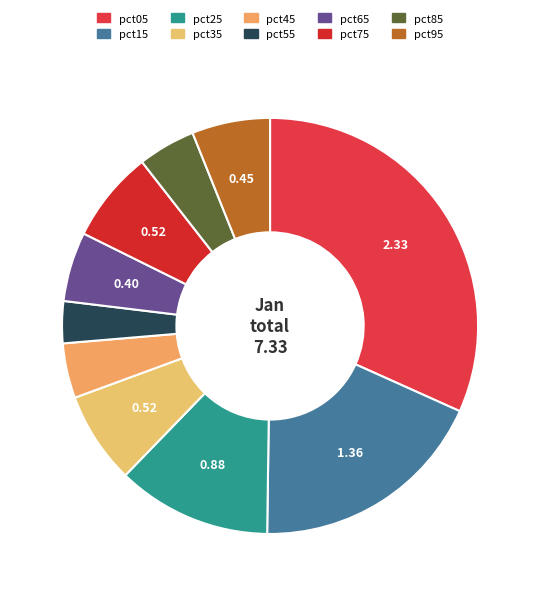

Count the number of slices in the pie.

10